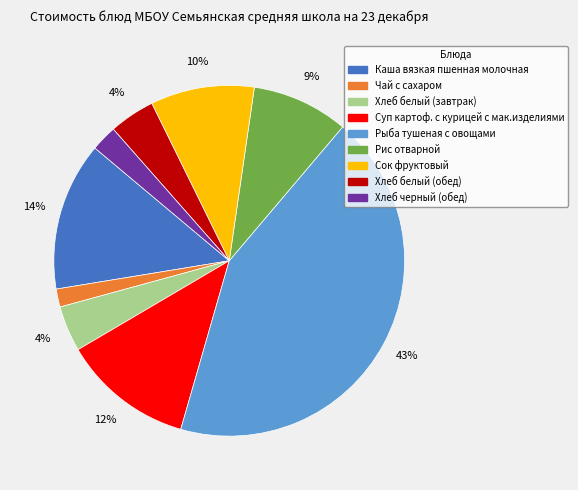

Do Хлеб белый (обед) and Рис отварной together represent more than half of the pie?

No